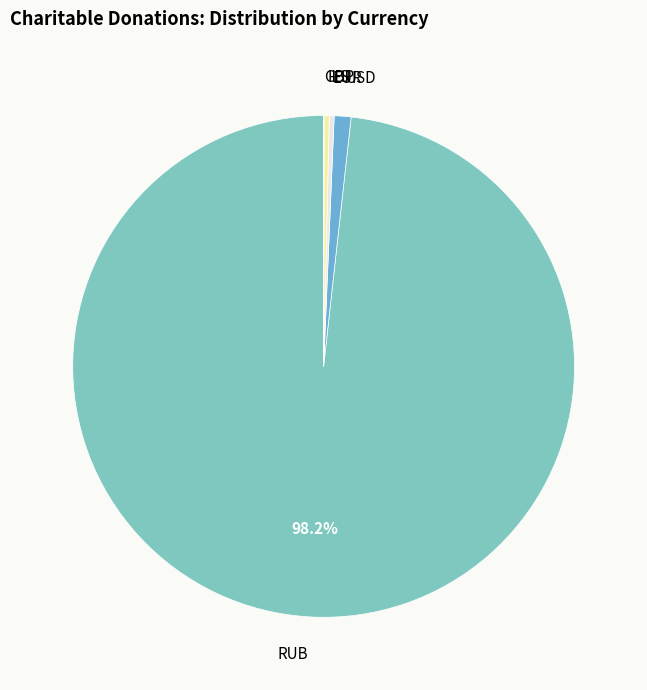

Between ILS and USD, which is larger?

USD